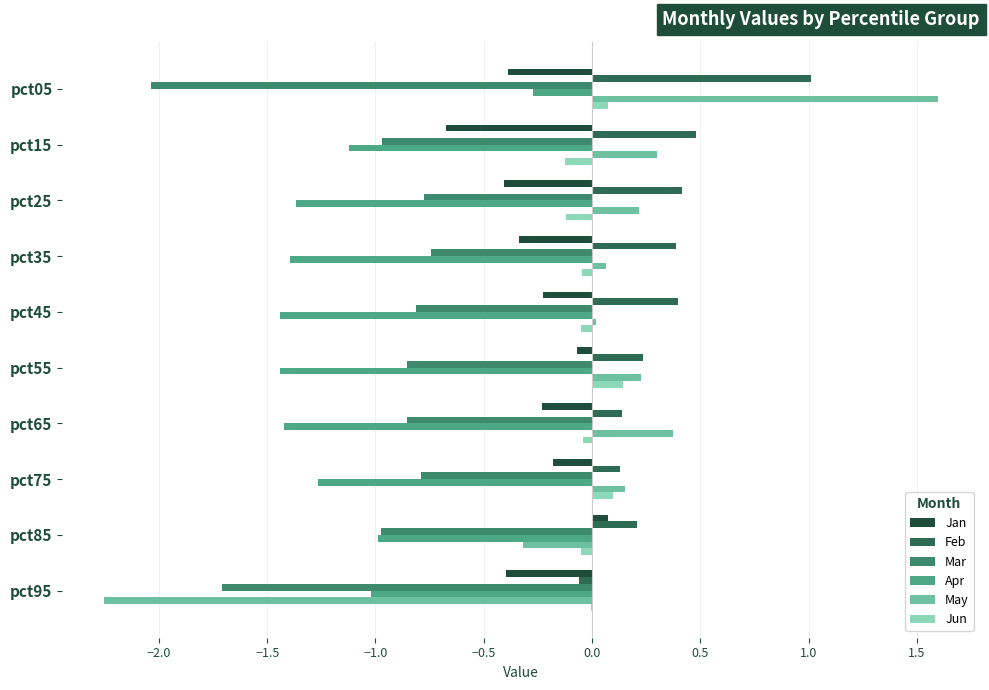

At which label does Jan reach its peak?

pct85